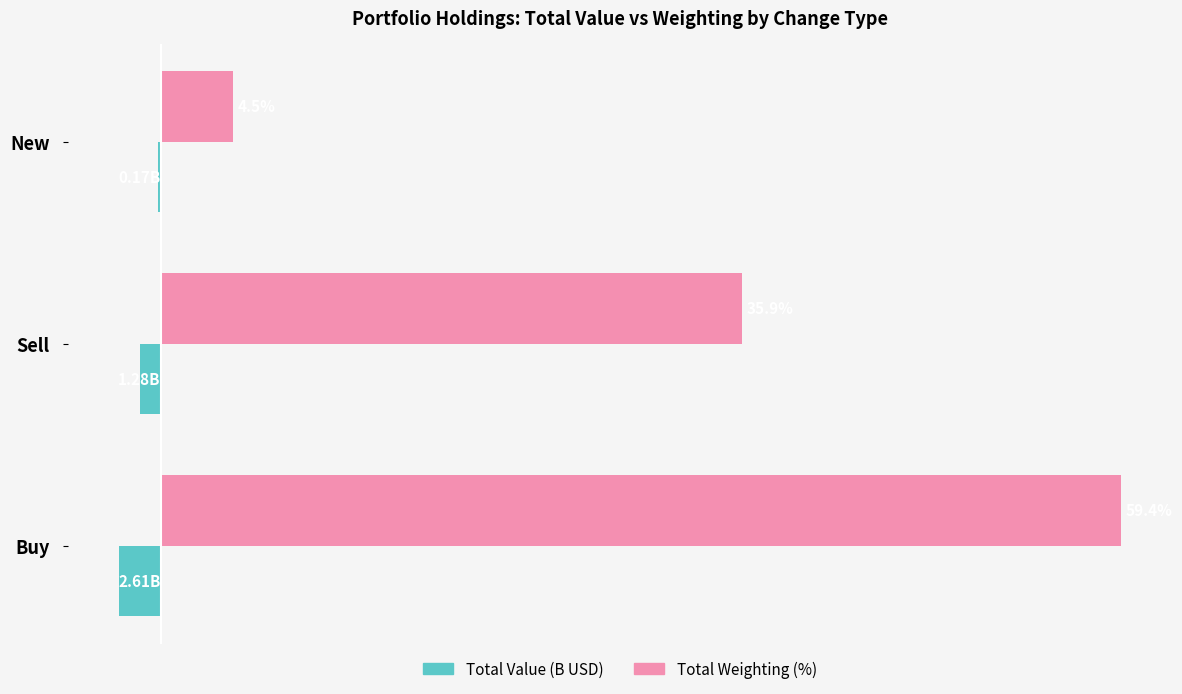

Which series has the widest spread of values?

Total Weighting (%)